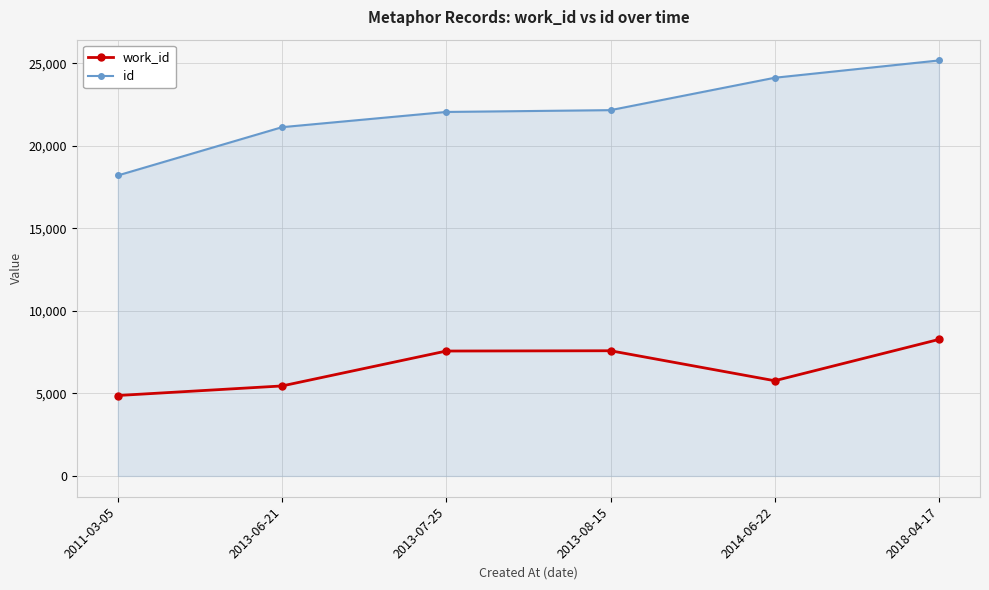

What position from the right is 2018-04-17?

1